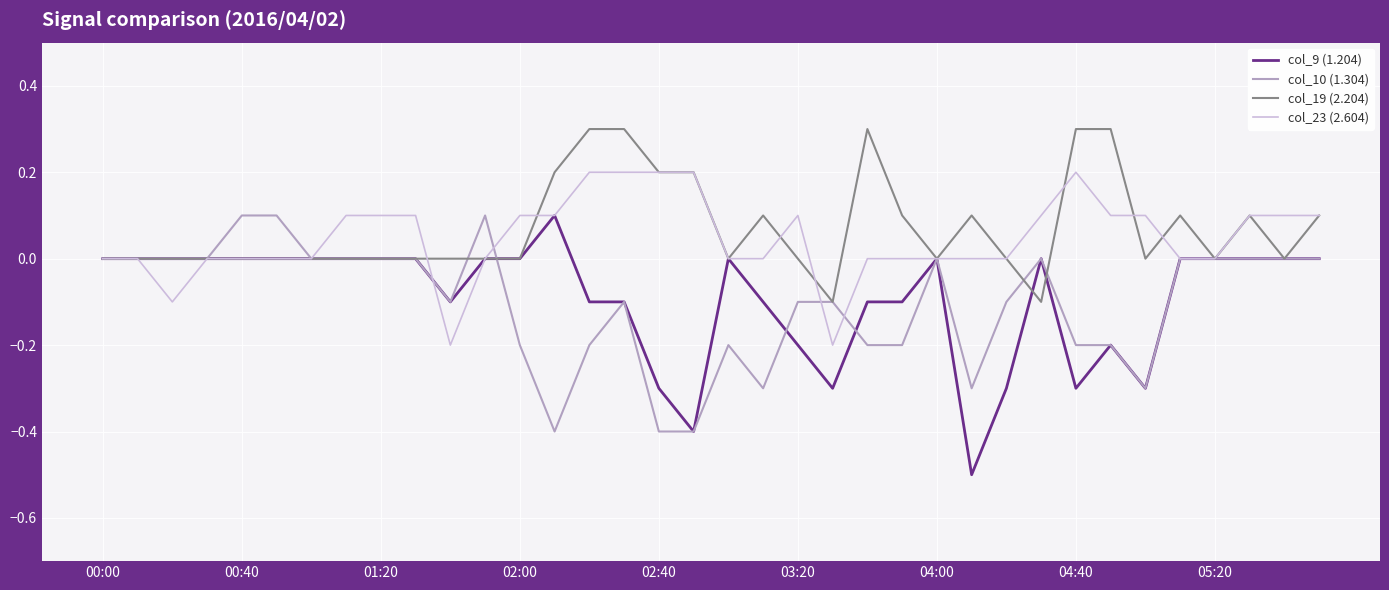

Which series has the largest range (max minus min)?

col_9 (1.204)